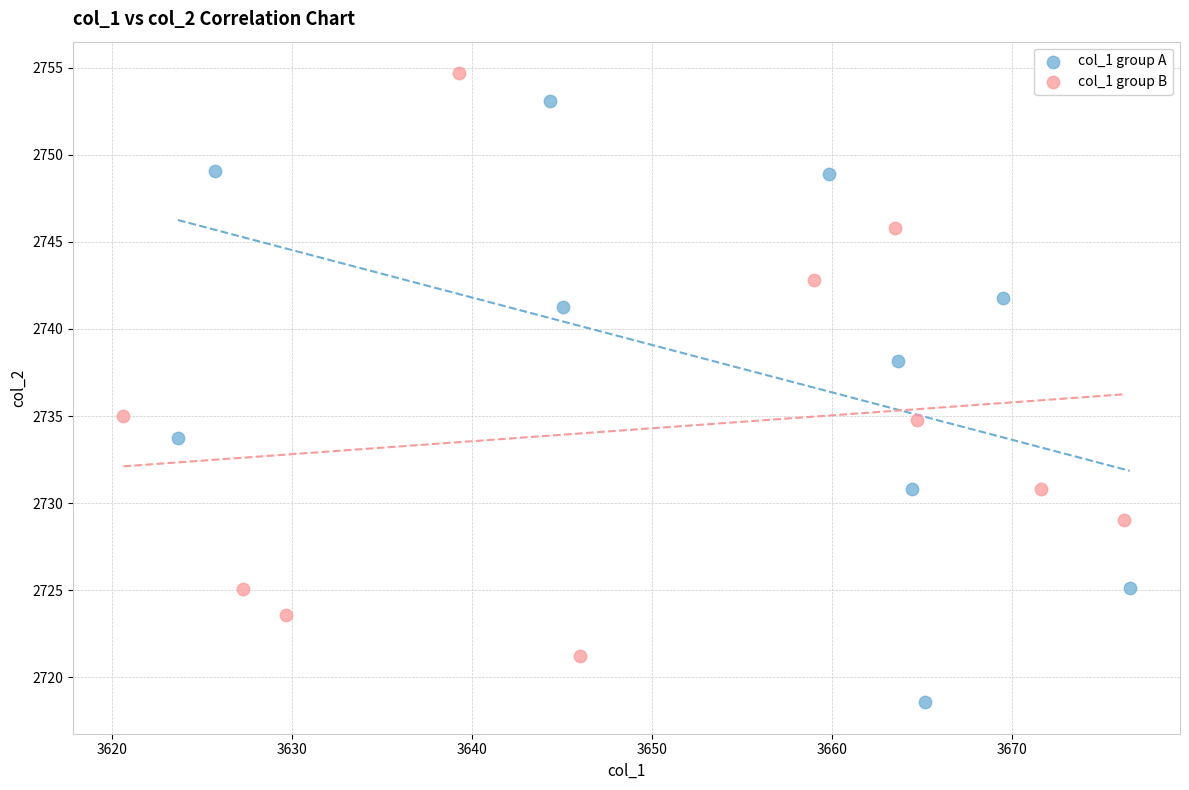

Which series reaches the minimum Y coordinate?

col_1 group A